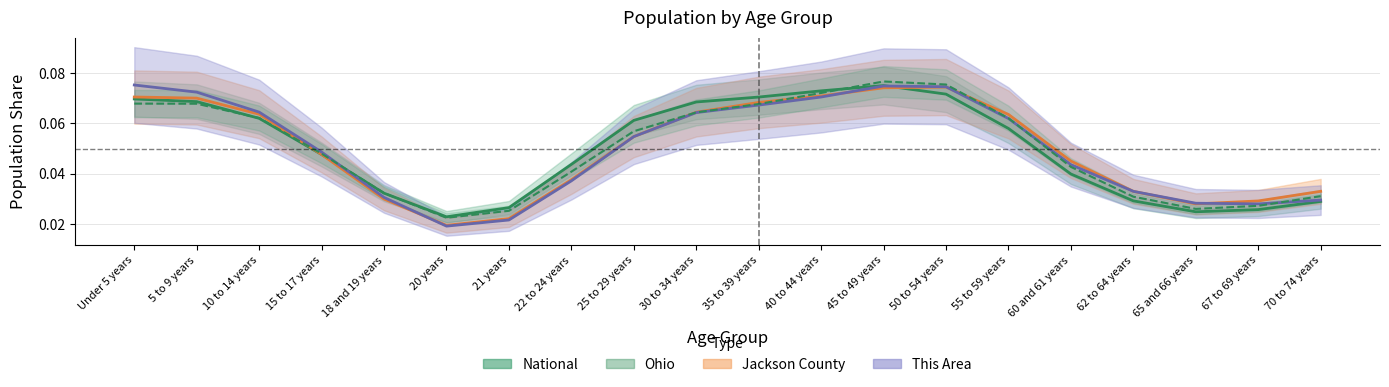

Which category has the lowest value across all series?

20 years